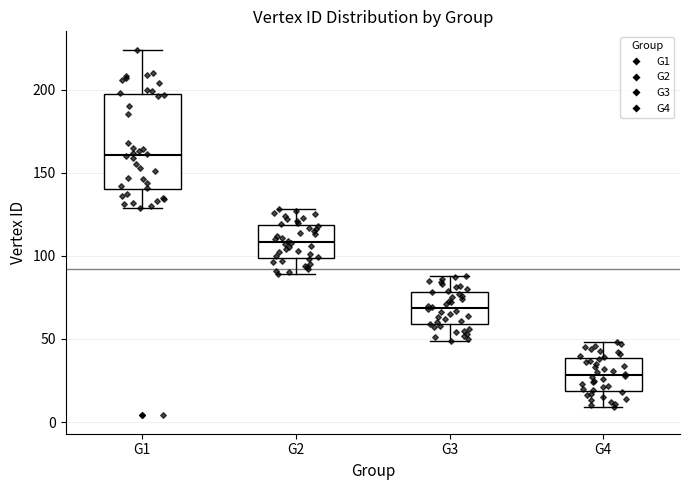

Where is the upper edge of the box for G3 on the y-axis? The values are not printed on the chart, so give them approximately, as read against the axis.

80